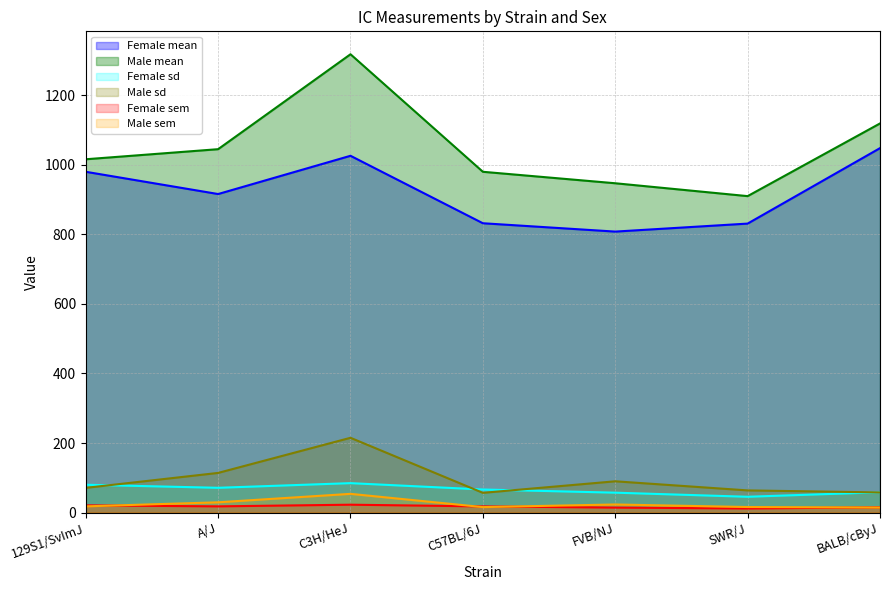

Is it true that Female sd equals 28.2 at SWR/J?

False